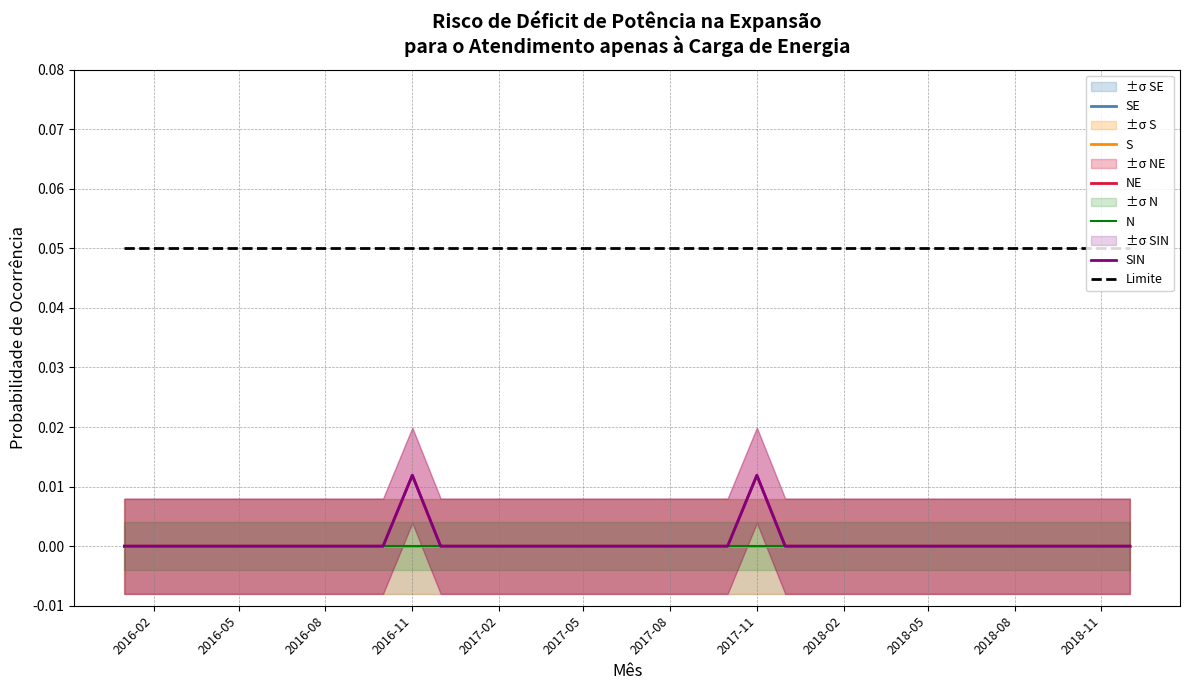

Does the chart display data point markers on the line(s)?

No